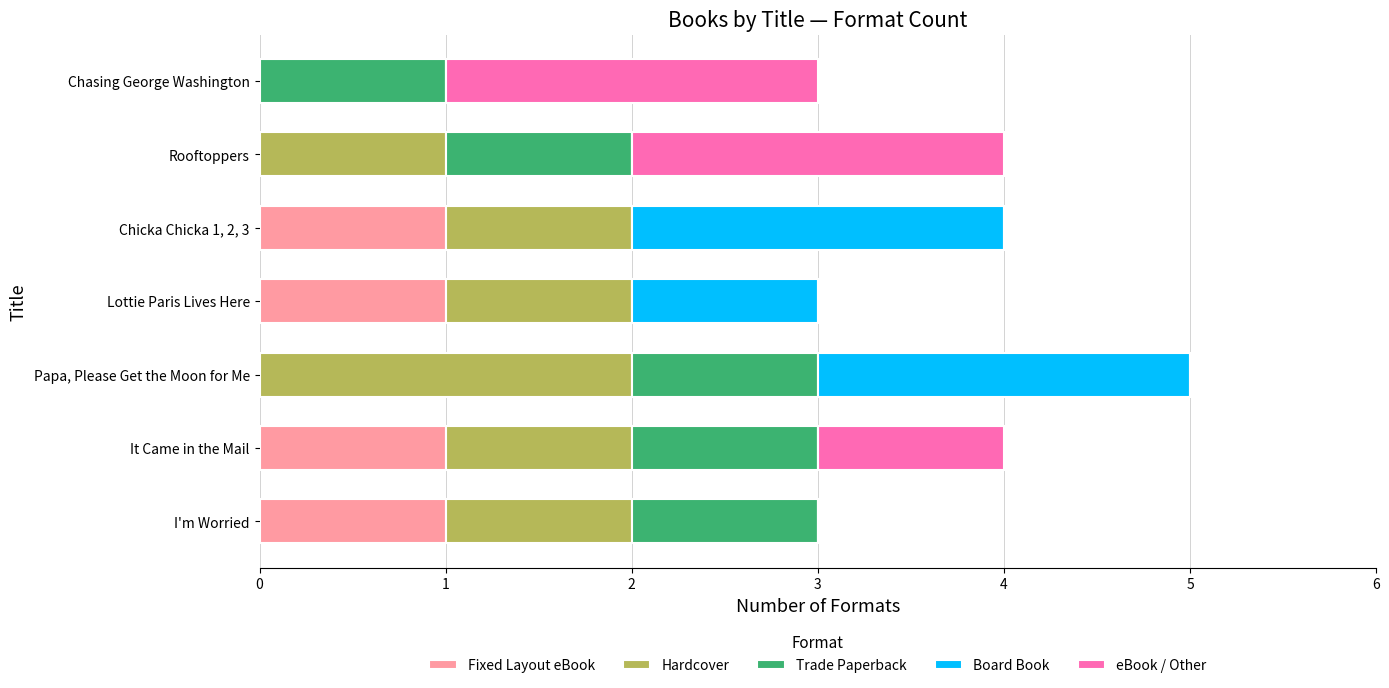

What is the total value across all series at It Came in the Mail?

4